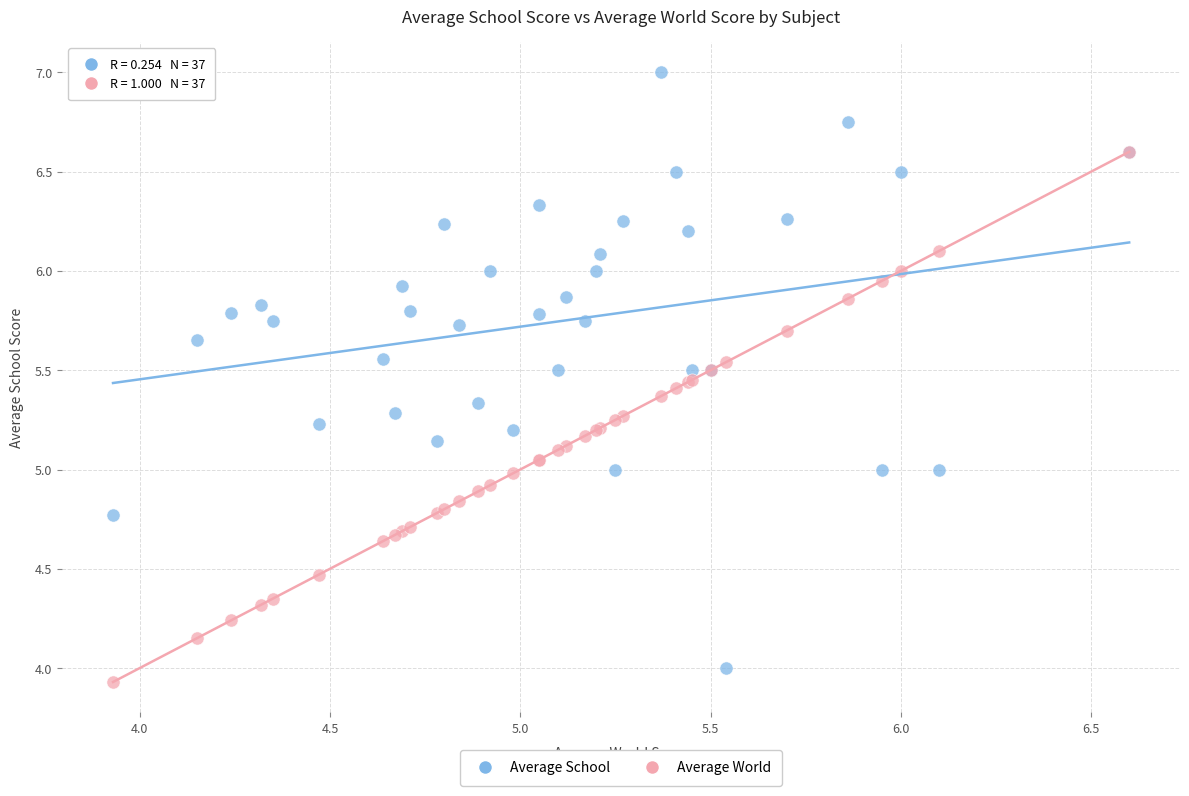

Which series has the widest spread of Y values?

Average School